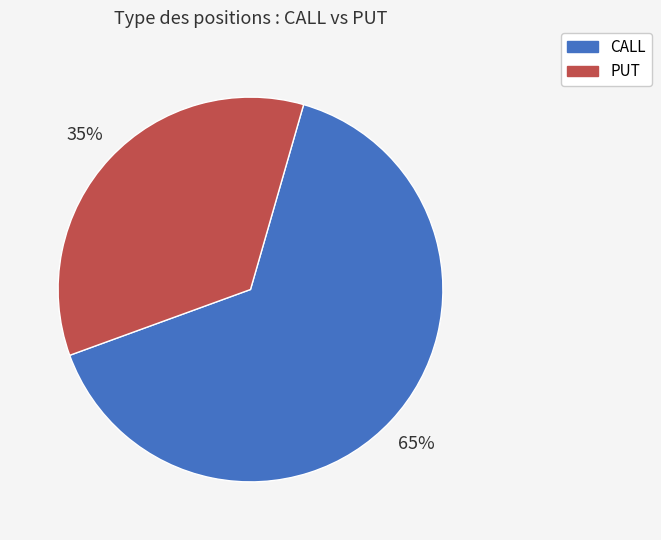

To the nearest percent, what is the average slice percentage?

50%